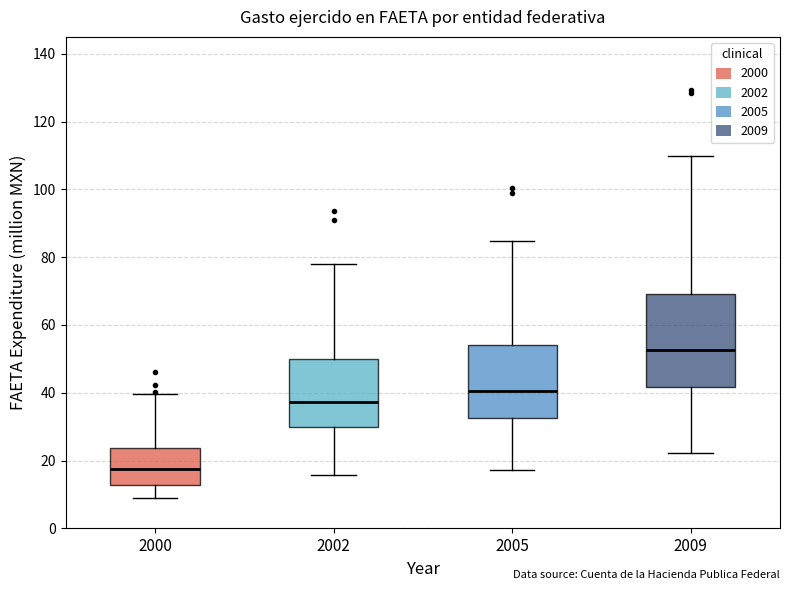

Where is the lower edge of the box at x = 2002 on the y-axis? The values are not printed on the chart, so give them approximately, as read against the axis.

30